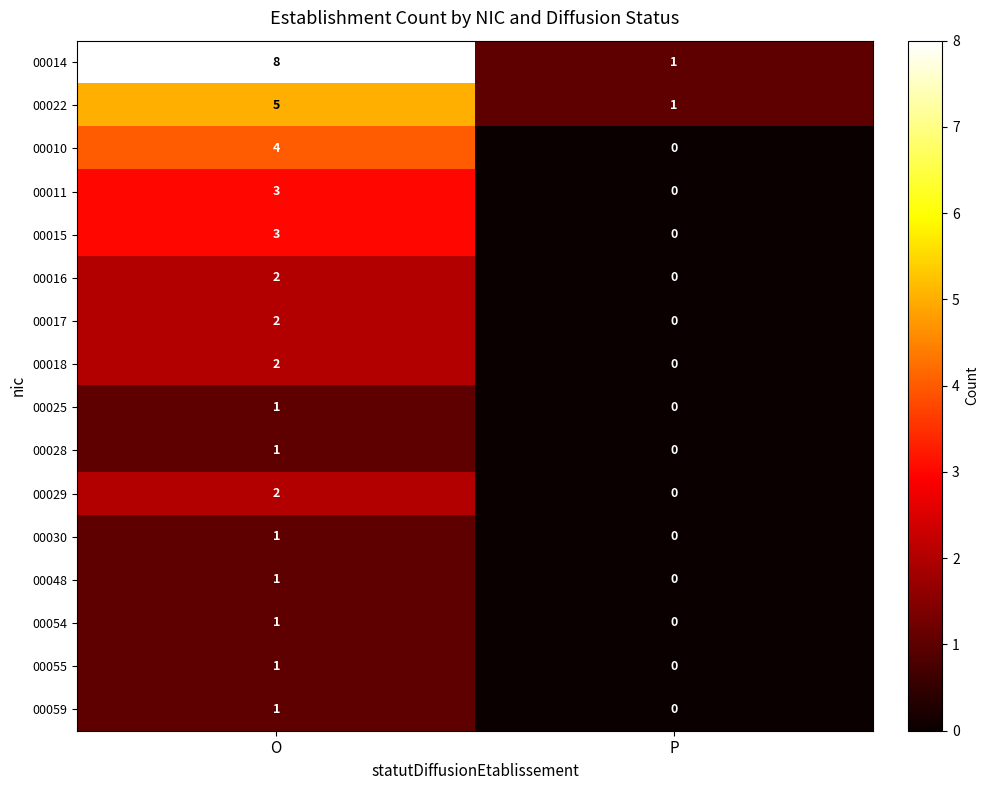

The 00048 series shows 0 at P. True or false?

True